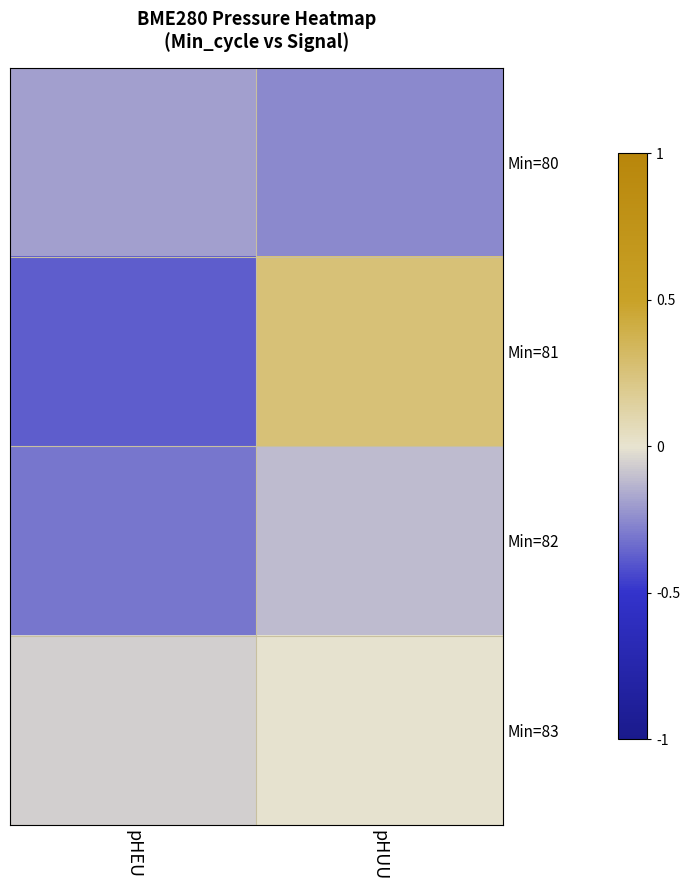

Which series has the largest range (max minus min)?

Min=81